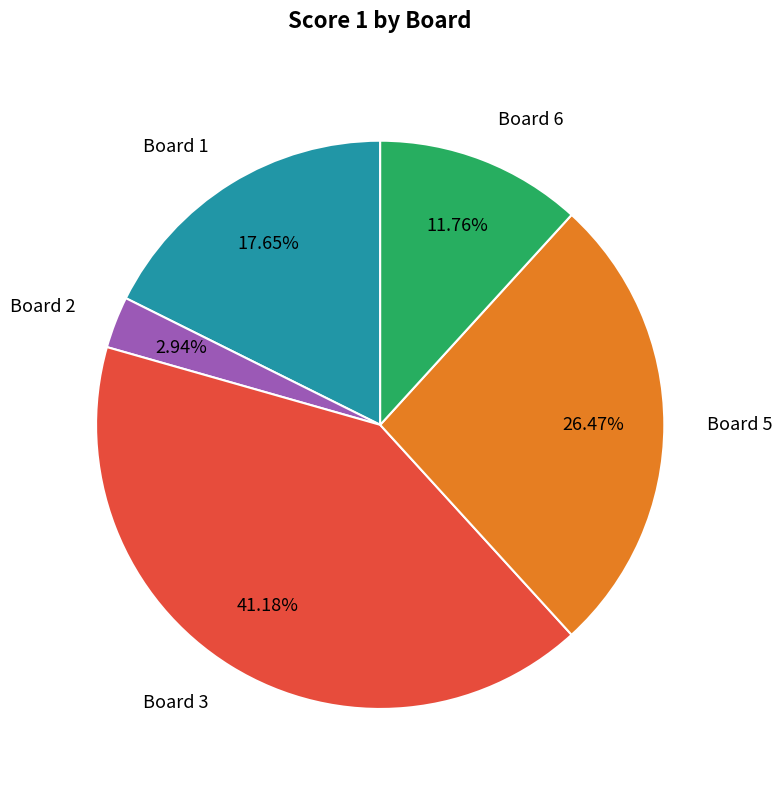

Which slice is the smallest?

Board 2